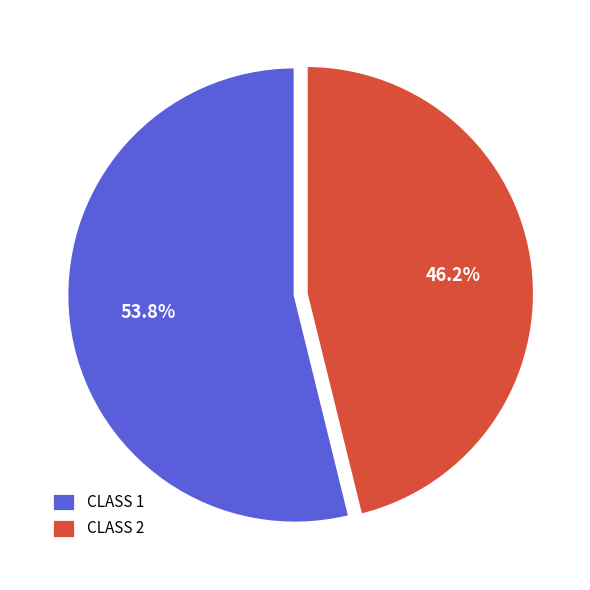

Is it true that CLASS 2 is 46% of the pie?

True